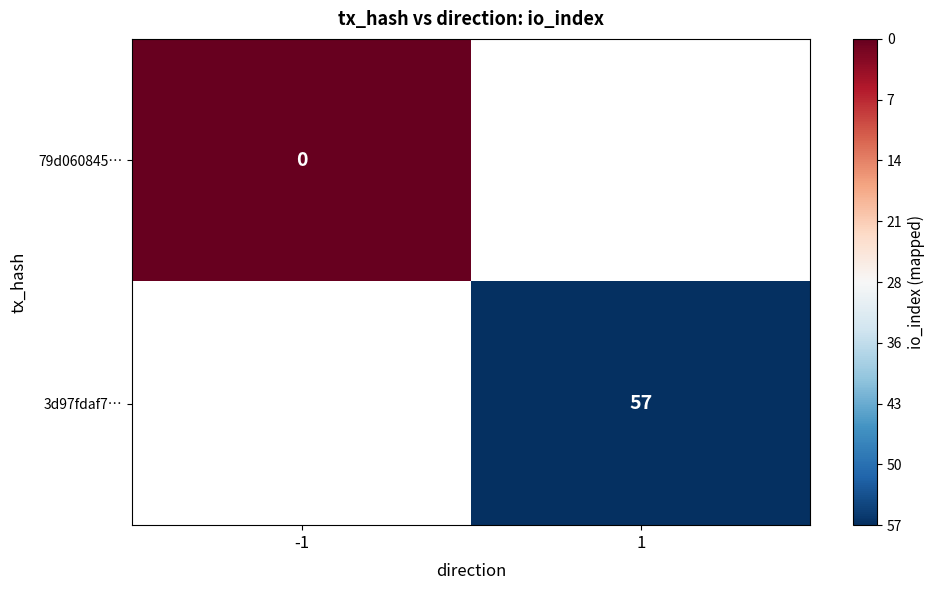

The value of 3d97fdaf7… at 1 is 57. True or false?

True